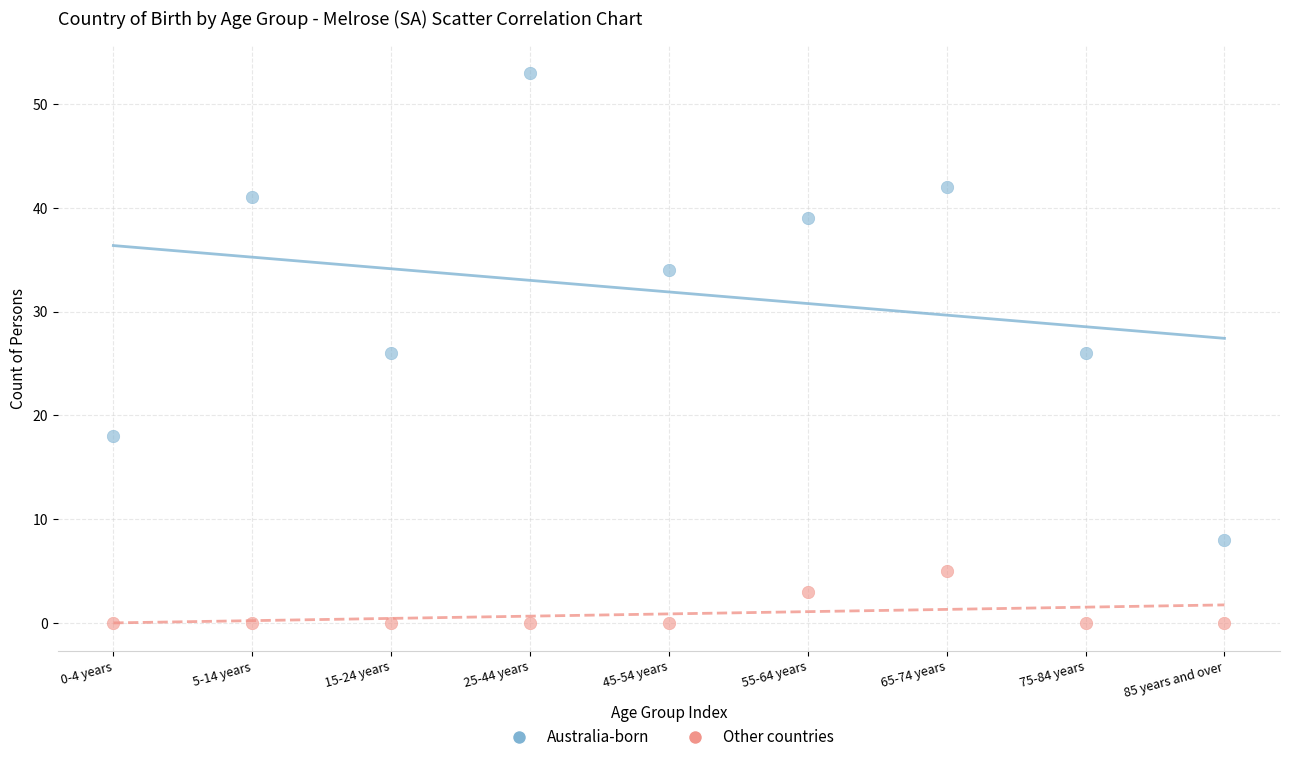

In the Other countries series, what Y value is closest to 2?

3